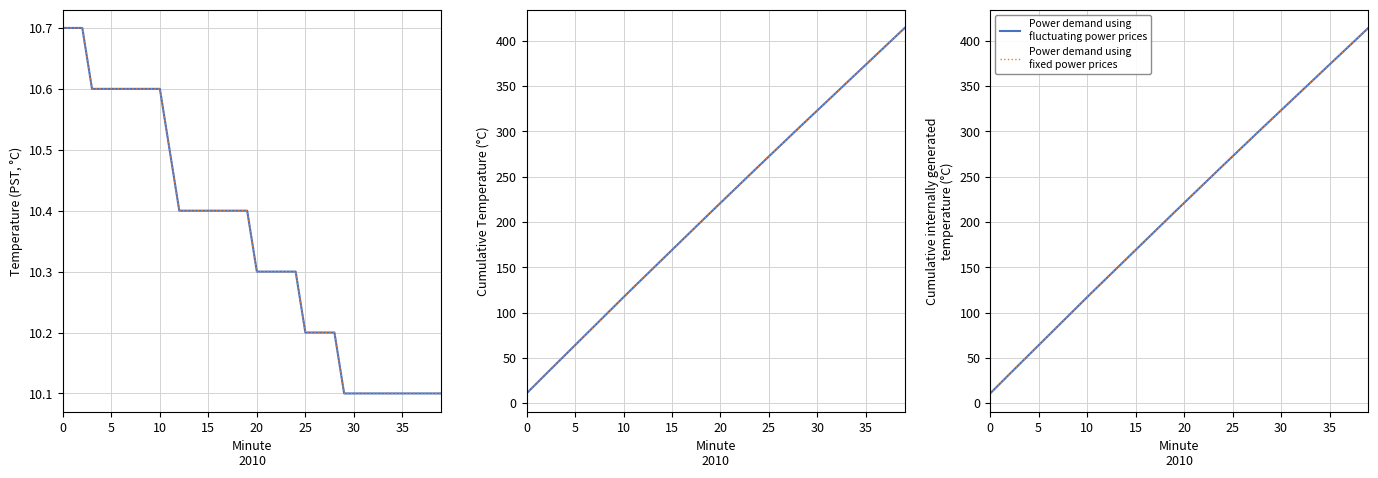

How many data points in Cumulative (fixed) are above 220?

20